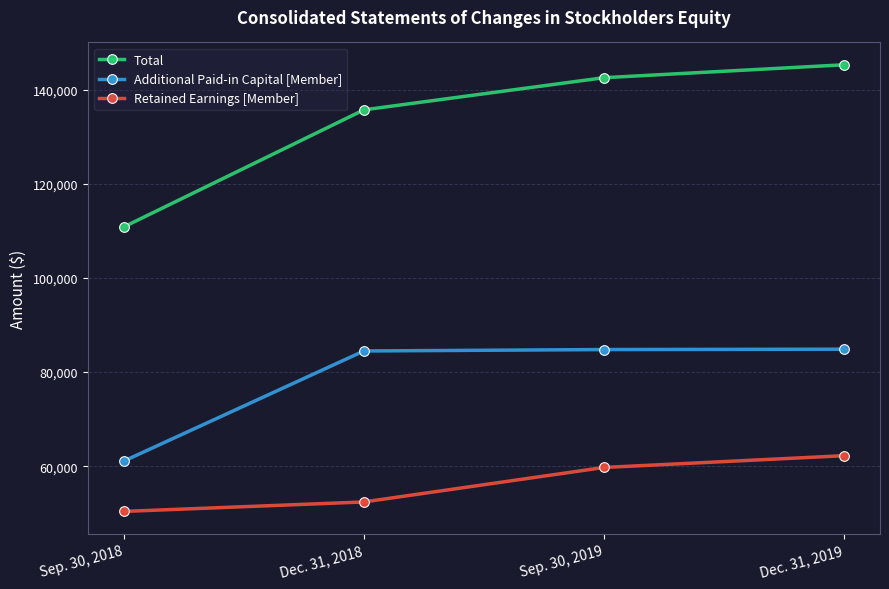

At which label does Retained Earnings [Member] reach its minimum?

Sep. 30, 2018